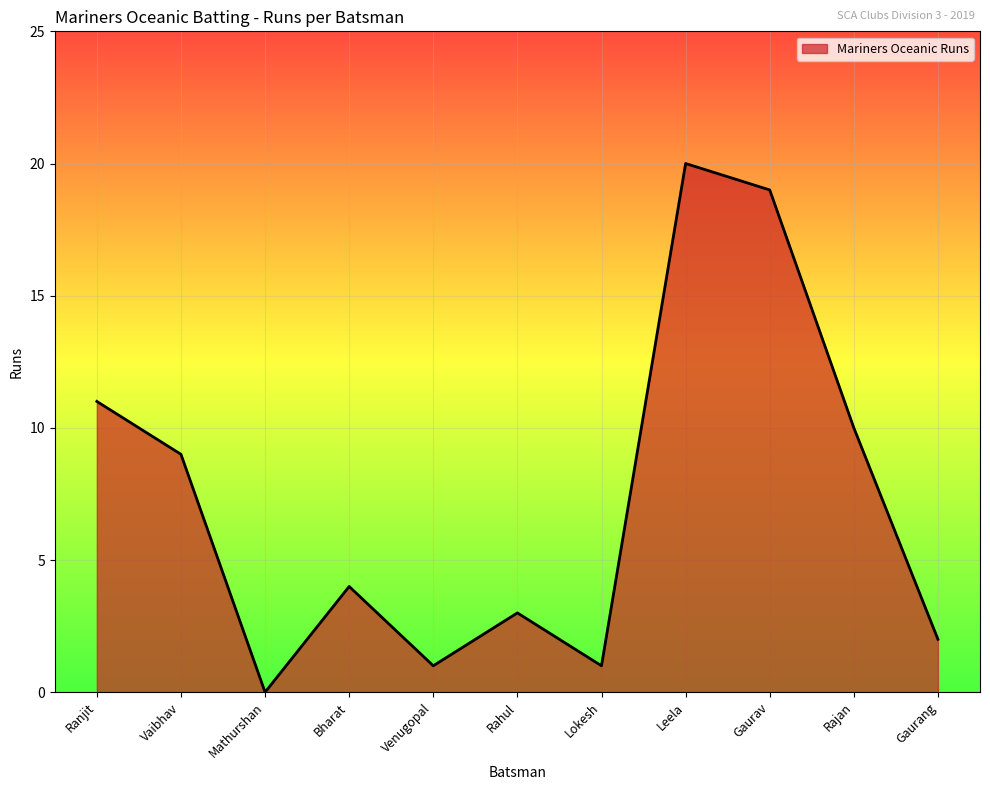

Reading right to left, list all the values displayed in this chart.

2	10	19	20	1	3	1	4	0	9	11